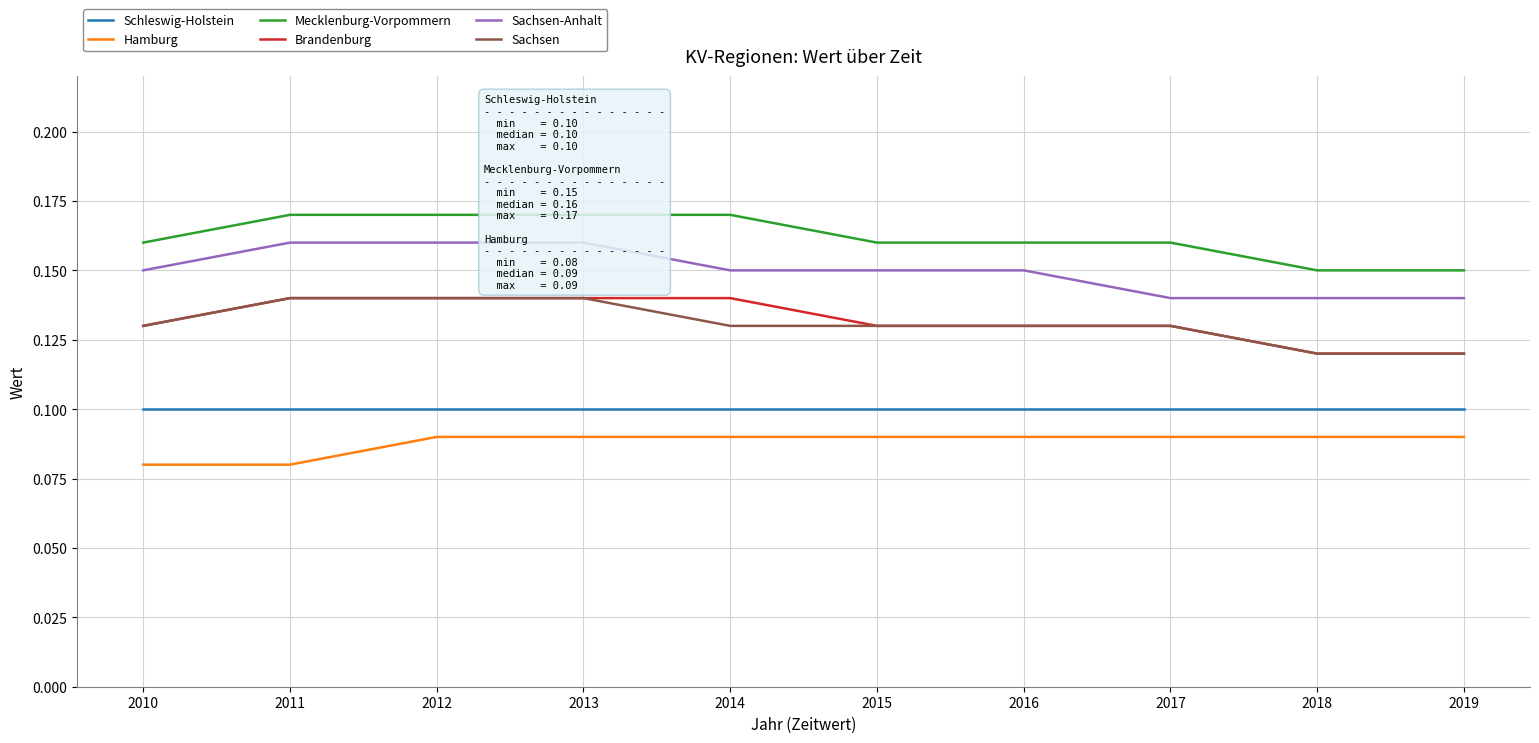

What is the minimum value for Schleswig-Holstein?

0.1